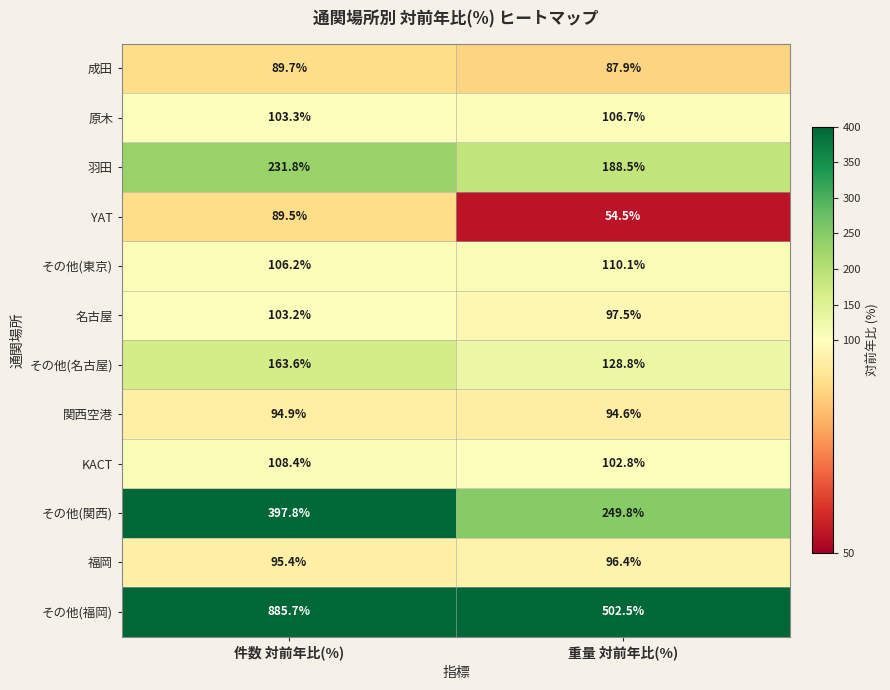

What is the minimum value for 成田?

87.9